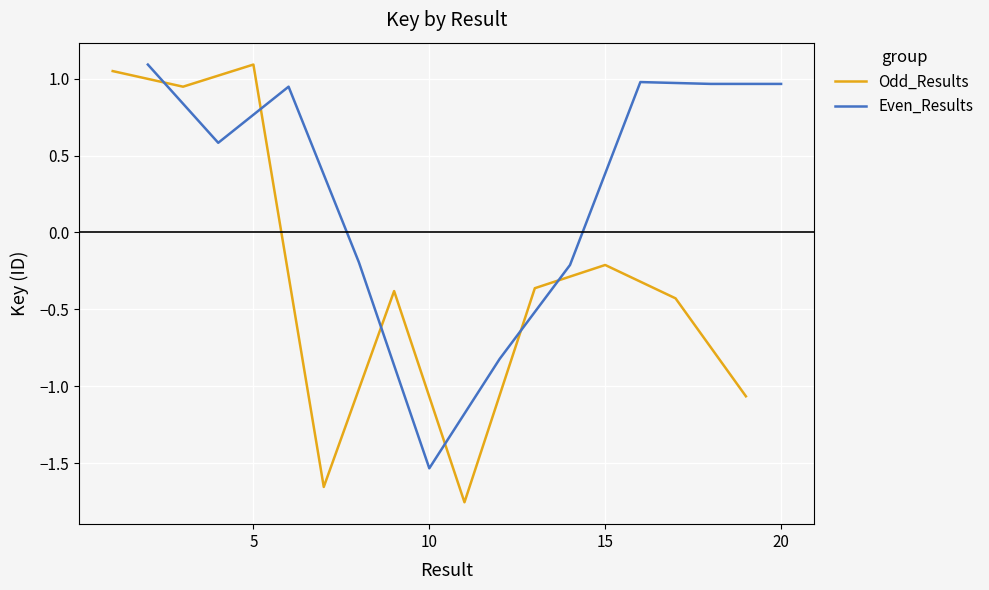

Is it true that Odd_Results equals 1.4 at 5?

False